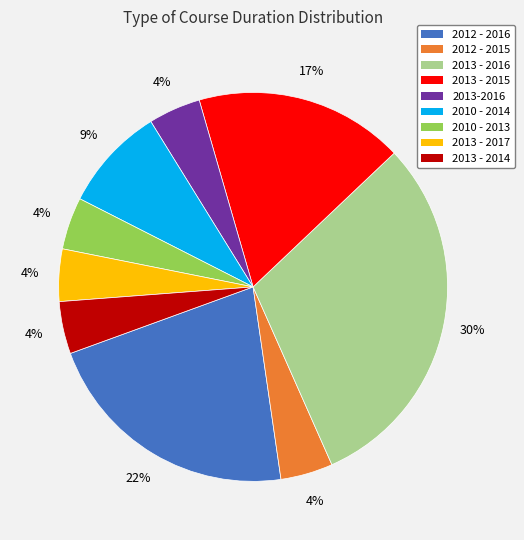

Does any single category account for the majority?

No